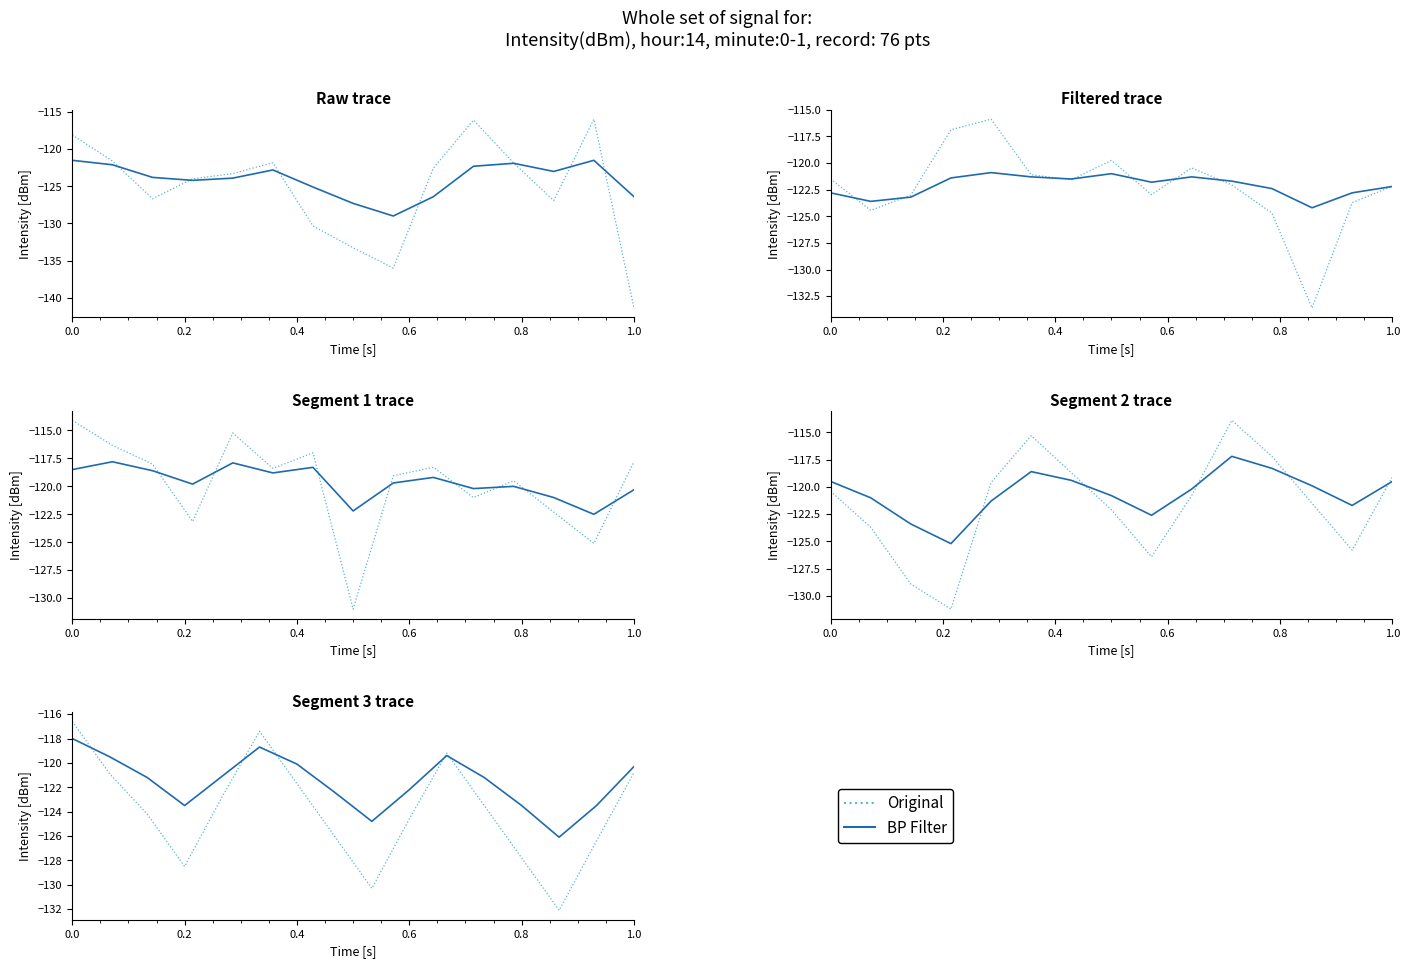

Which series has the largest total across all categories?

BP Filter